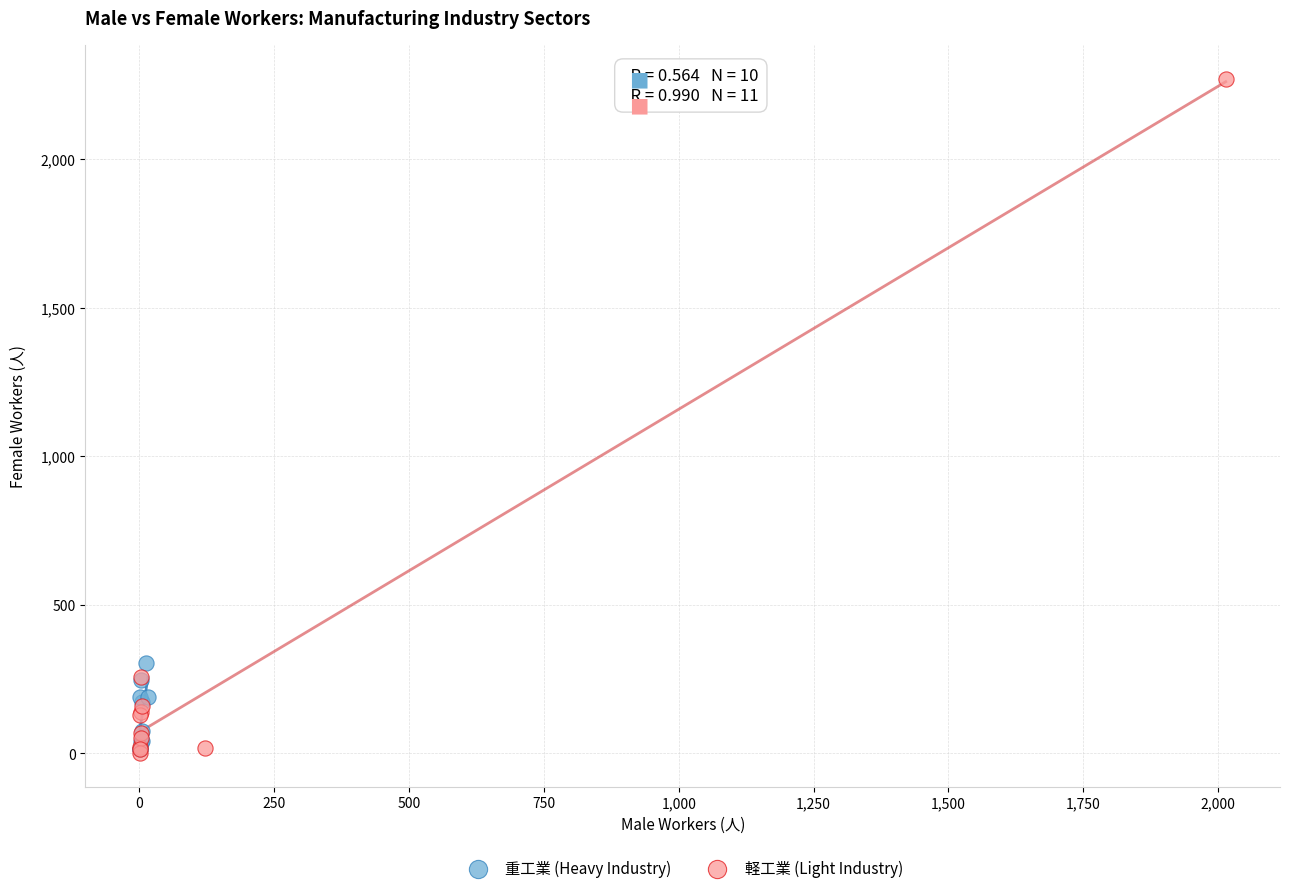

Which series has the largest Y range (max minus min)?

軽工業 (Light Industry)